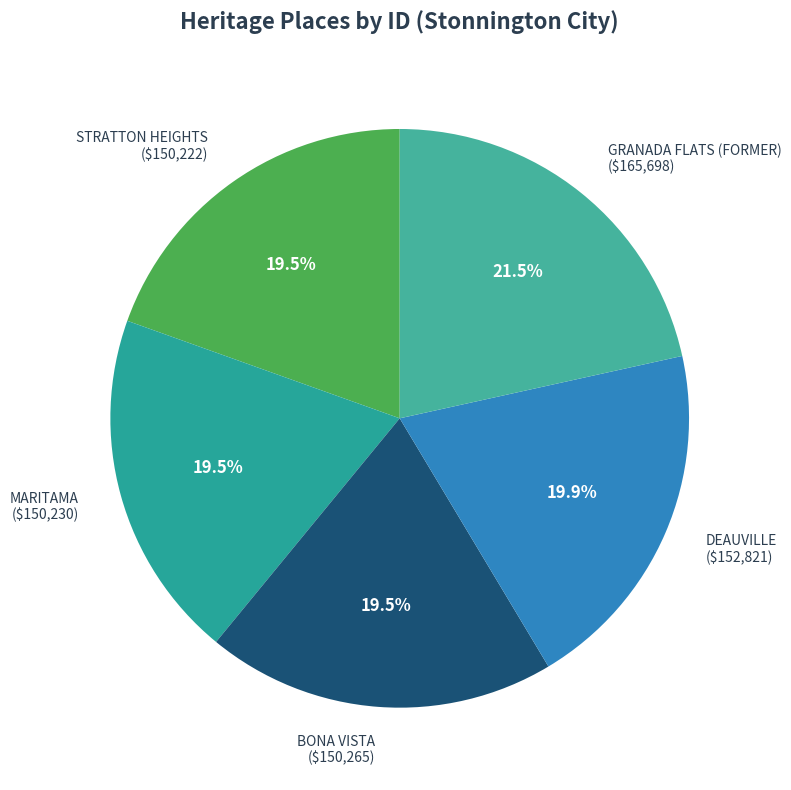

What portion of the pie excludes BONA VISTA ($150,265)?

80.5%